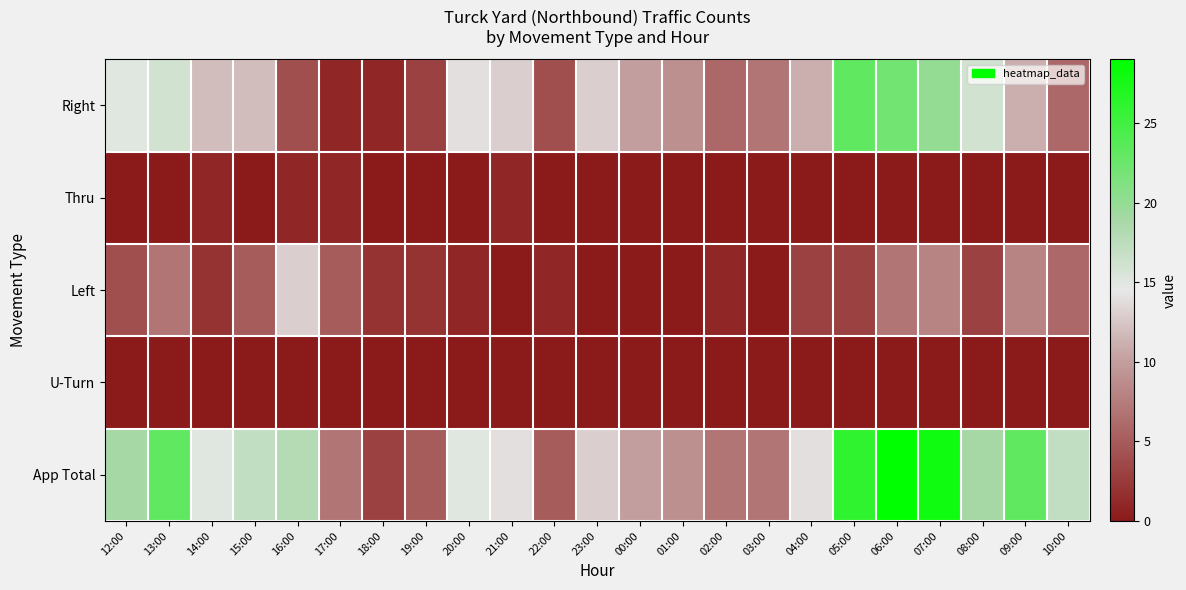

At how many categories does at least one series exceed 25?

3